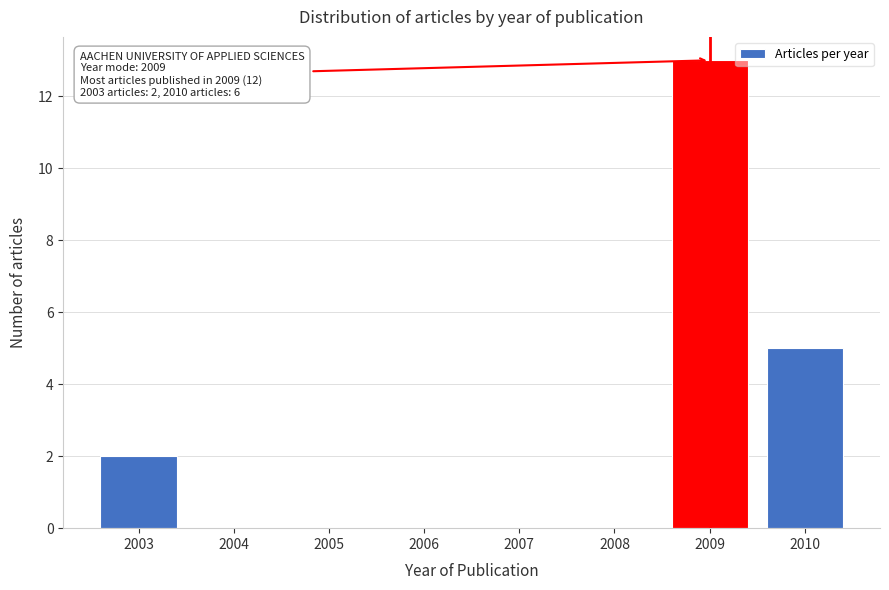

Over which range of the x-axis is the bar tallest?

2008.5 to 2009.5